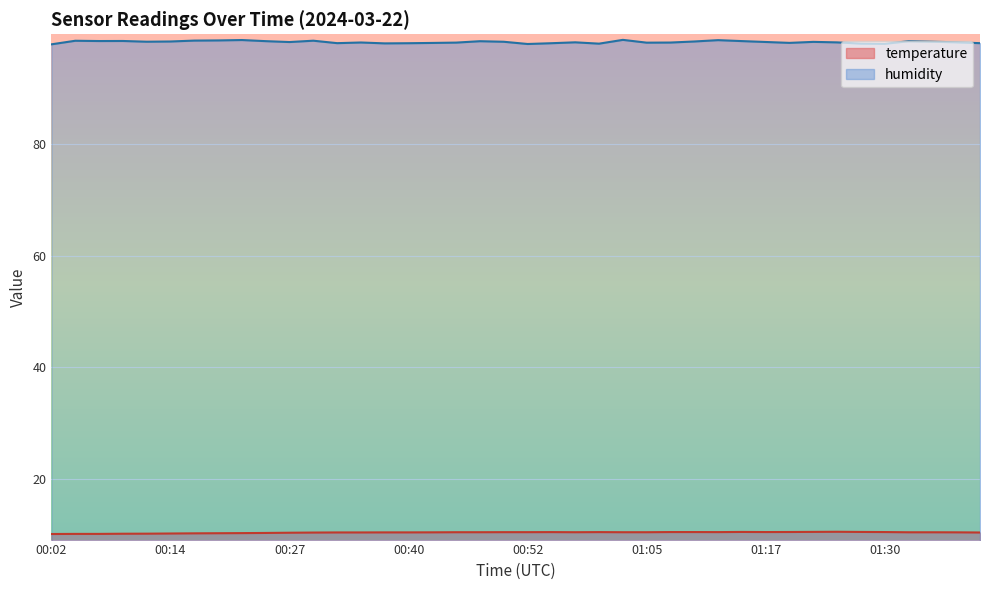

Reading left to right, extract all data points from this chart.

temperature: 00:02=10.1	00:04=10.2	00:07=10.2	00:09=10.2	00:12=10.2	00:14=10.2	00:17=10.3	00:19=10.3	00:22=10.3	00:24=10.3	00:27=10.4	00:29=10.4	00:32=10.4	00:34=10.4	00:37=10.4	00:40=10.4	00:42=10.4	00:45=10.5	00:47=10.5	00:50=10.5	00:52=10.5	00:55=10.5	00:57=10.5	01:00=10.5	01:02=10.5	01:05=10.5	01:07=10.5	01:10=10.5	01:12=10.5	01:15=10.5	01:17=10.5	01:20=10.5	01:22=10.5	01:25=10.5	01:27=10.5	01:30=10.5	01:33=10.4	01:35=10.4	01:38=10.4	01:40=10.4
humidity: 00:02=97.9	00:04=98.6	00:07=98.5	00:09=98.5	00:12=98.4	00:14=98.4	00:17=98.6	00:19=98.6	00:22=98.7	00:24=98.5	00:27=98.3	00:29=98.6	00:32=98.1	00:34=98.2	00:37=98.1	00:40=98.1	00:42=98.2	00:45=98.2	00:47=98.5	00:50=98.4	00:52=98.0	00:55=98.1	00:57=98.3	01:00=98.0	01:02=98.7	01:05=98.2	01:07=98.2	01:10=98.4	01:12=98.7	01:15=98.5	01:17=98.3	01:20=98.2	01:22=98.4	01:25=98.3	01:27=98.0	01:30=98.0	01:33=98.5	01:35=98.4	01:38=98.3	01:40=98.1